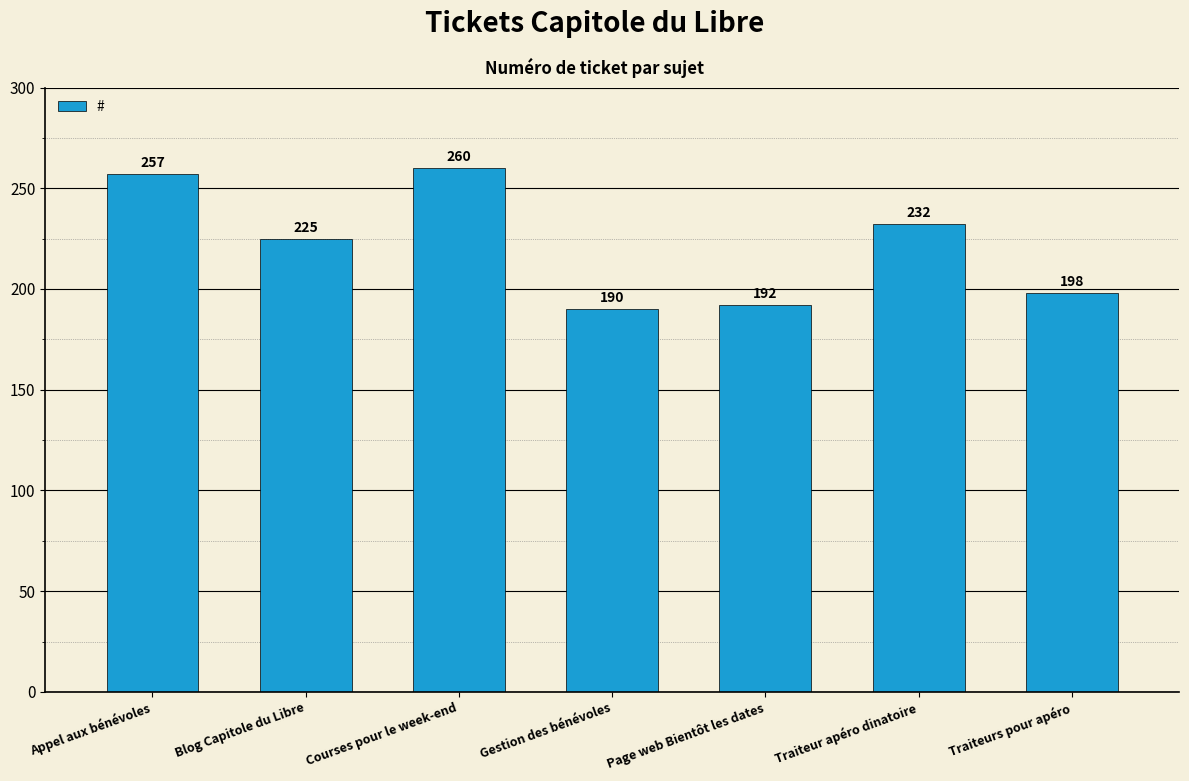

What is the average value?

222